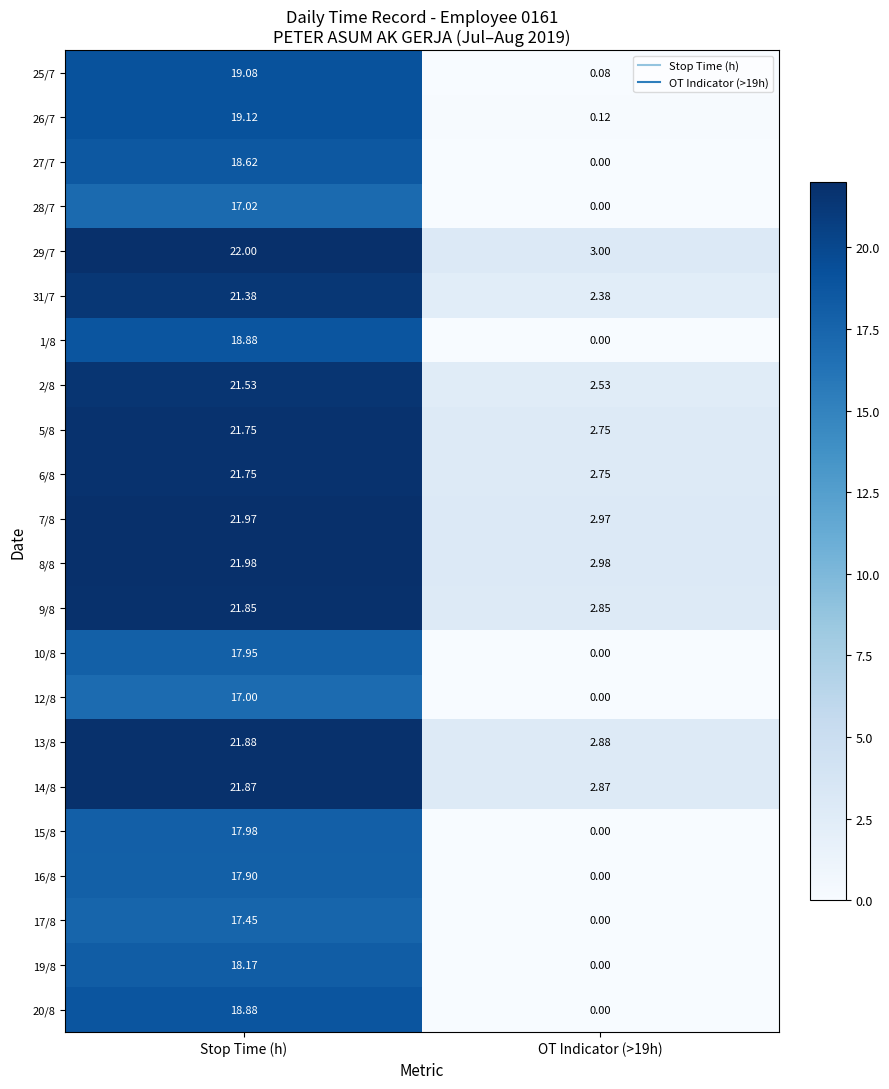

At which category does the chart reach its peak across all series?

Stop Time (h)